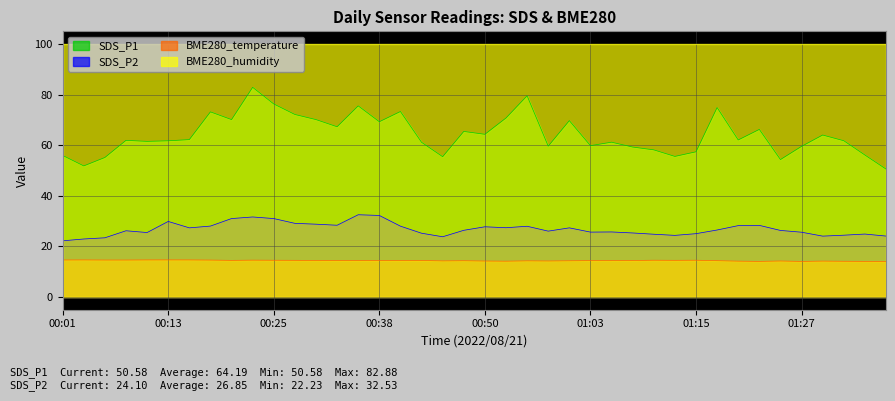

Is it true that SDS_P1 equals 69.3 at 00:38?

True